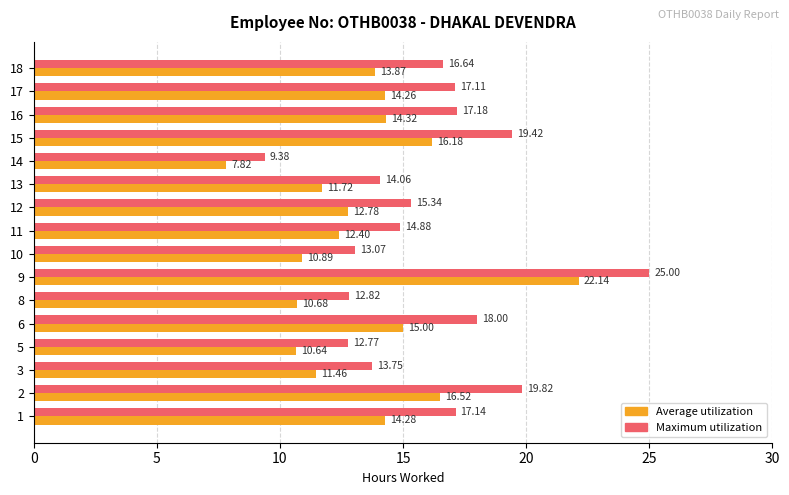

How many data points does each series have?

16